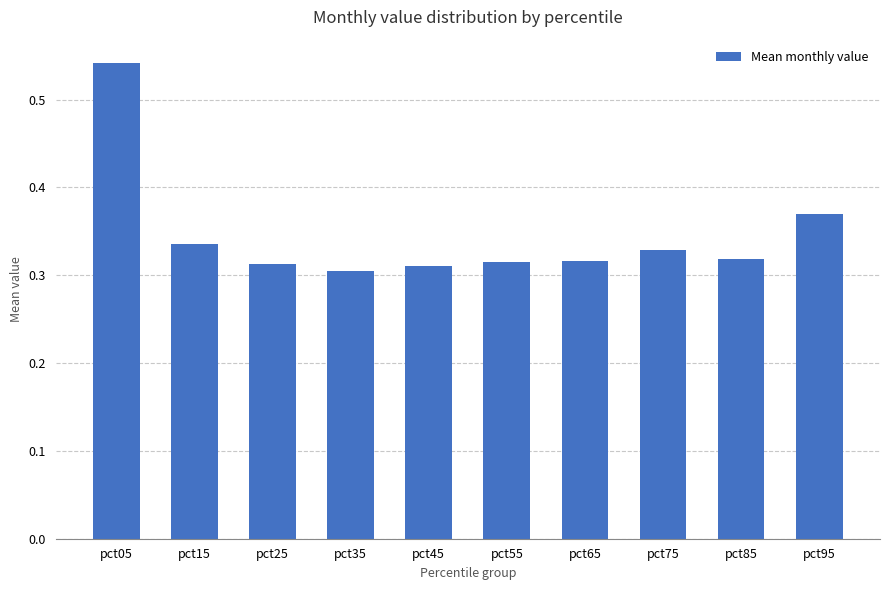

What is the difference between the maximum and second lowest values?

0.2